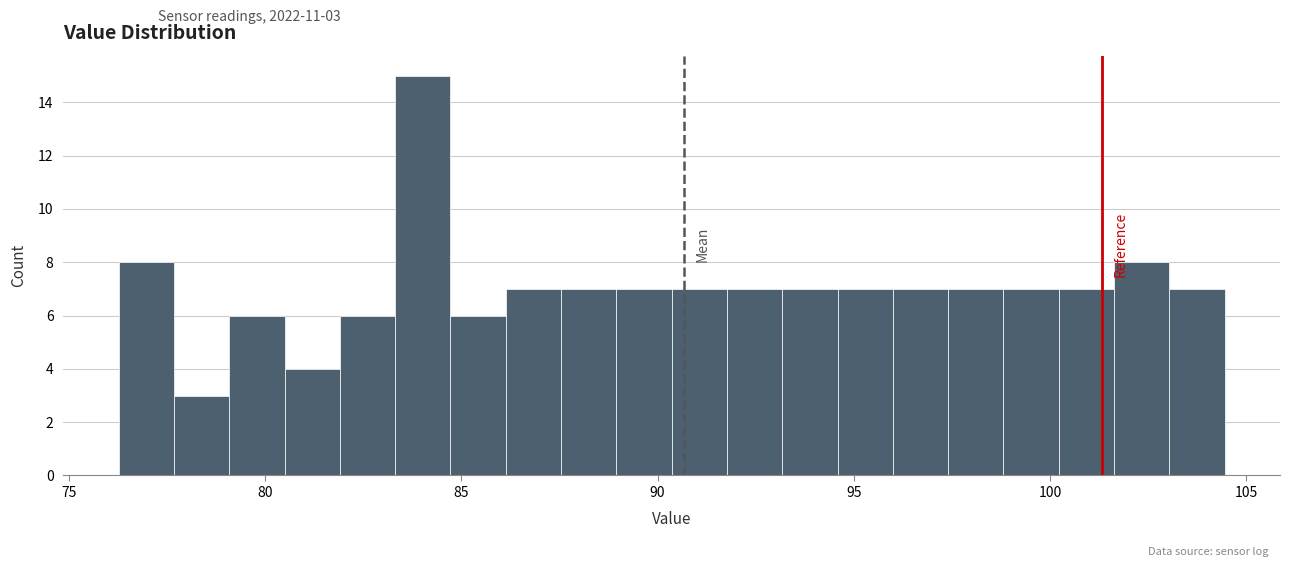

Around what value on the x-axis is the tallest bar? Give the approximate position of its centre, as read against the axis.

84.0